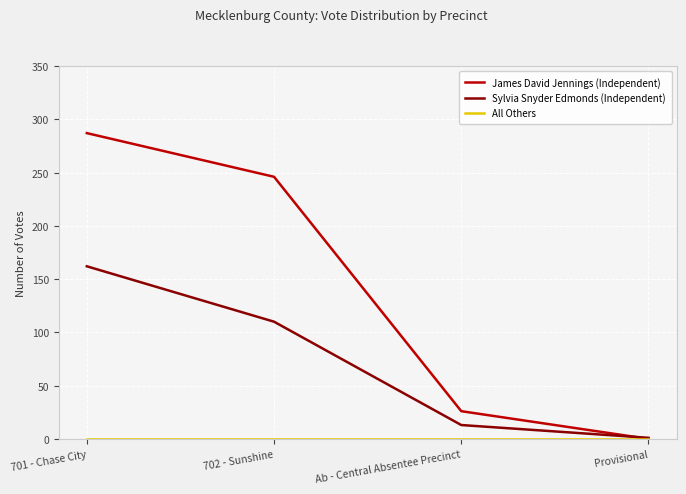

The James David Jennings (Independent) series shows 287 at 701 - Chase City. True or false?

True